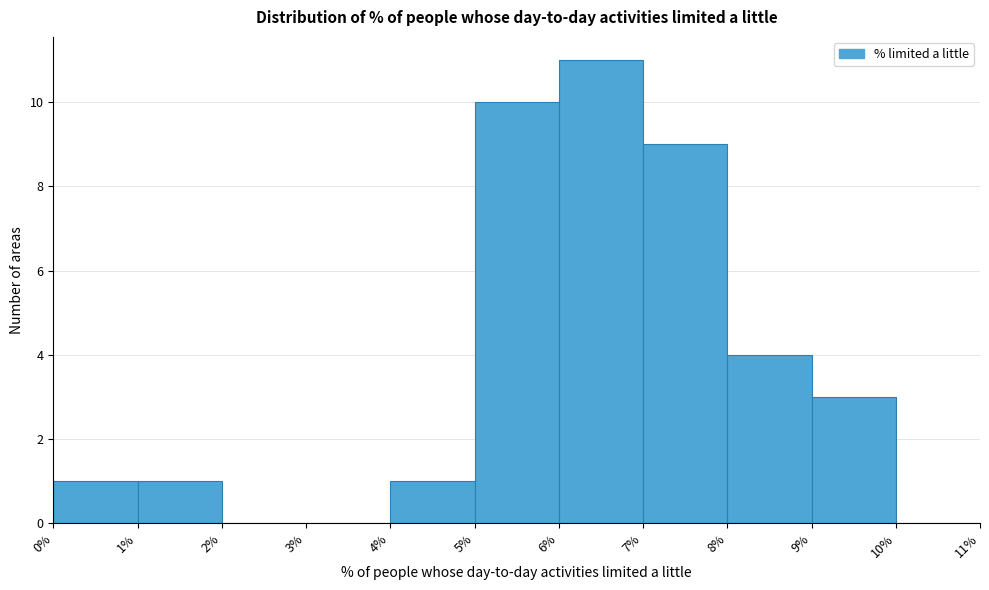

Reading left to right, list every bar in this chart as the range it spans on the x-axis followed by its height. The values are not printed on the chart, so give them approximately, as read against the axis.

0% to 1%: 1
1% to 2%: 1
2% to 3%: 0
3% to 4%: 0
4% to 5%: 1
5% to 6%: 10
6% to 7%: 11
7% to 8%: 9
8% to 9%: 4
9% to 10%: 3
10% to 11%: 0